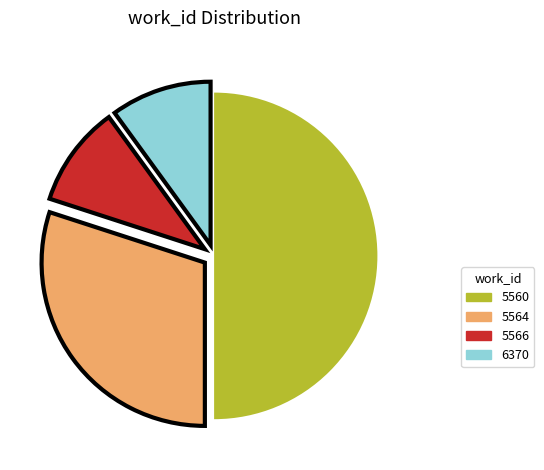

Which category has the biggest portion of the pie?

5560